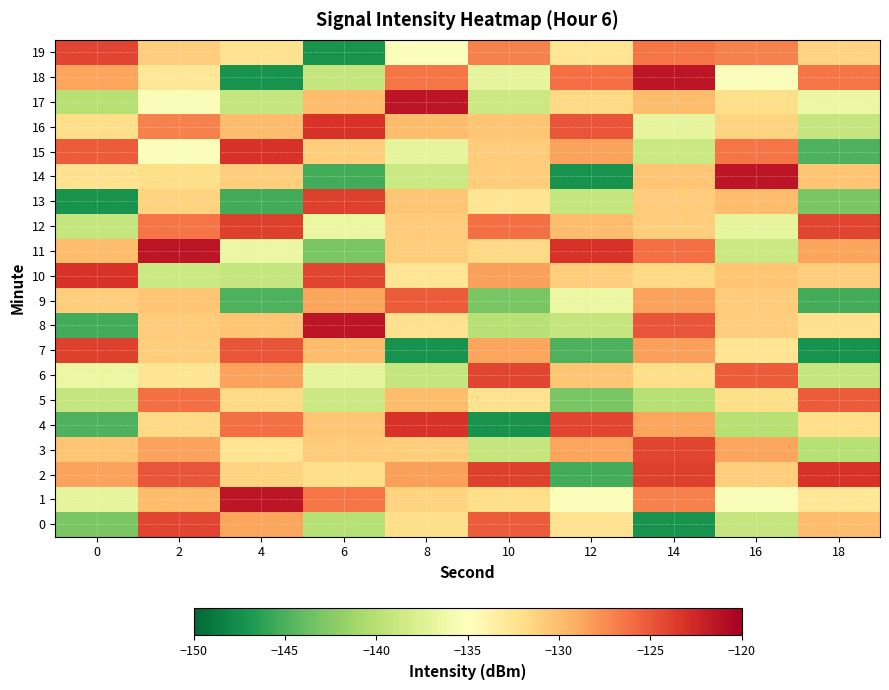

What is the spread (max minus min) of values at 2?

17.5